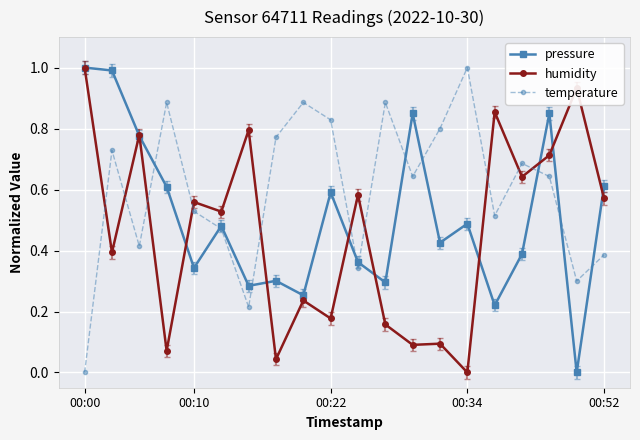

How many lines are shown in the chart?

3